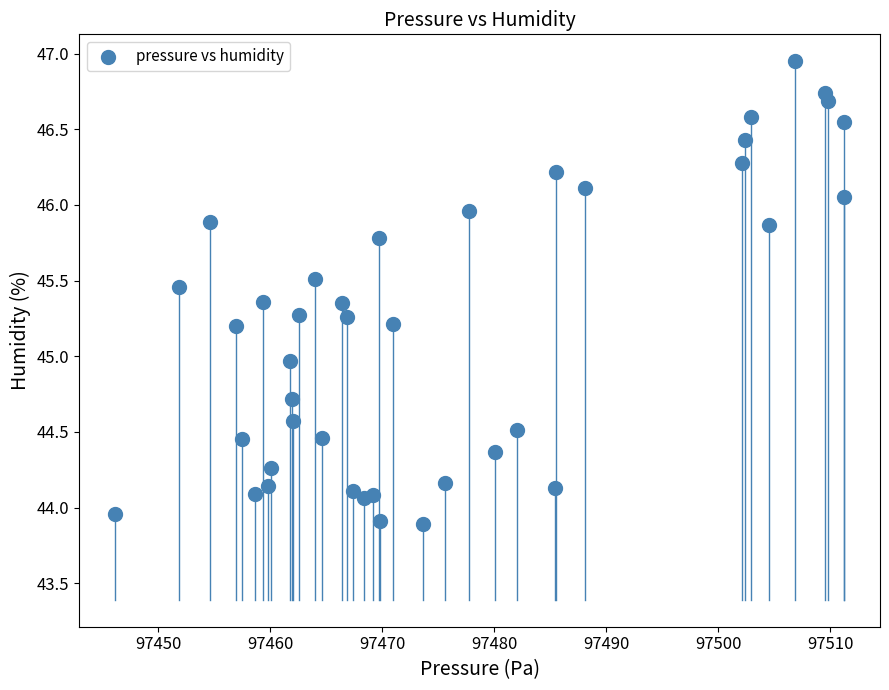

What is the range of X values (max minus min)?

65.0